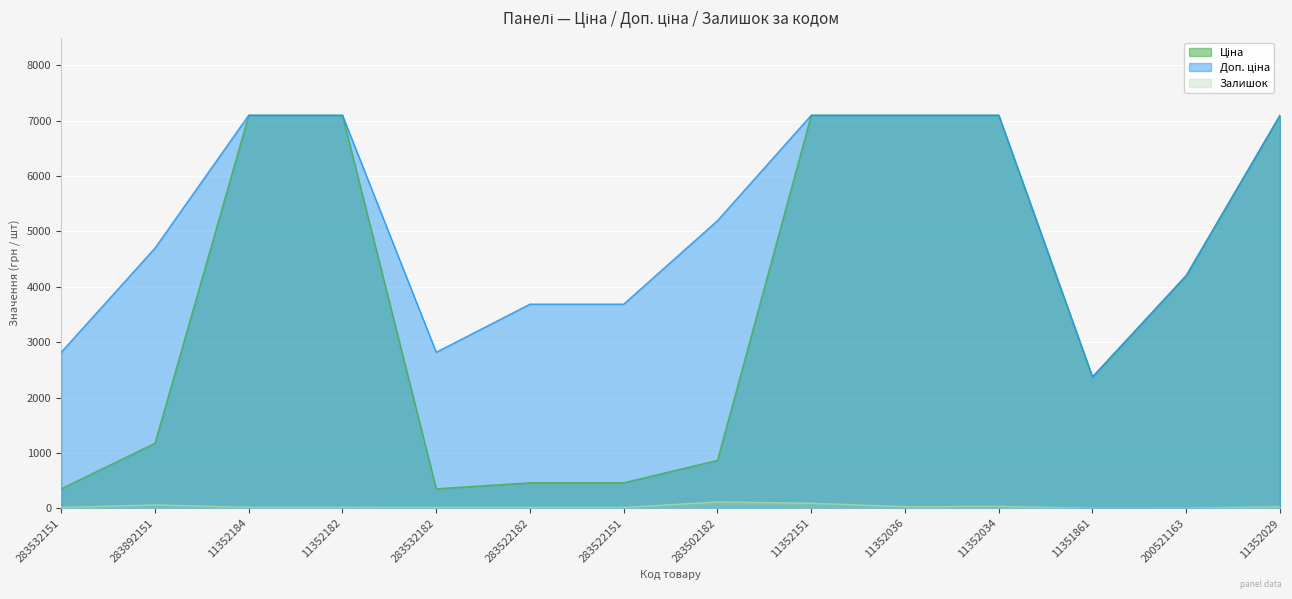

What is the label of the 13th point from the left?

200521163